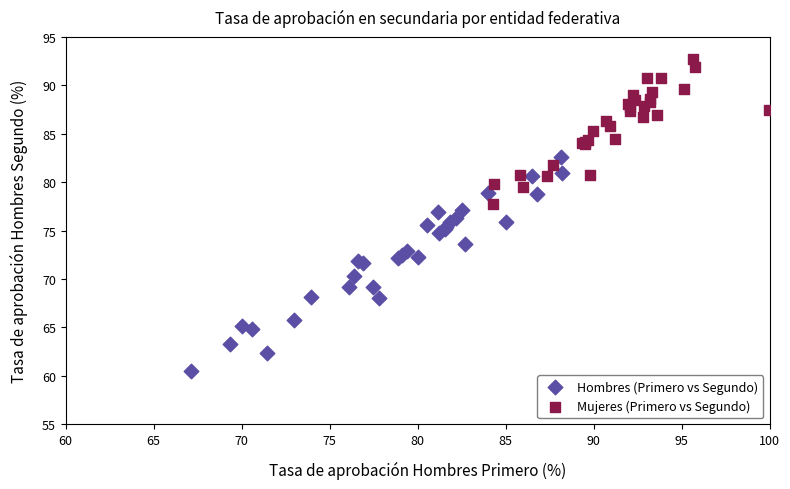

Which series has the widest spread of Y values?

Hombres (Primero vs Segundo)